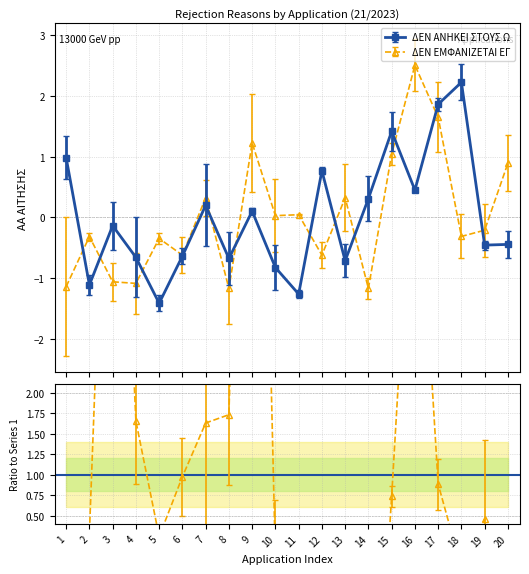

What is the lowest value of the ΔΕΝ ΕΜΦΑΝΙΖΕΤΑΙ ΕΓ series?

-1.2